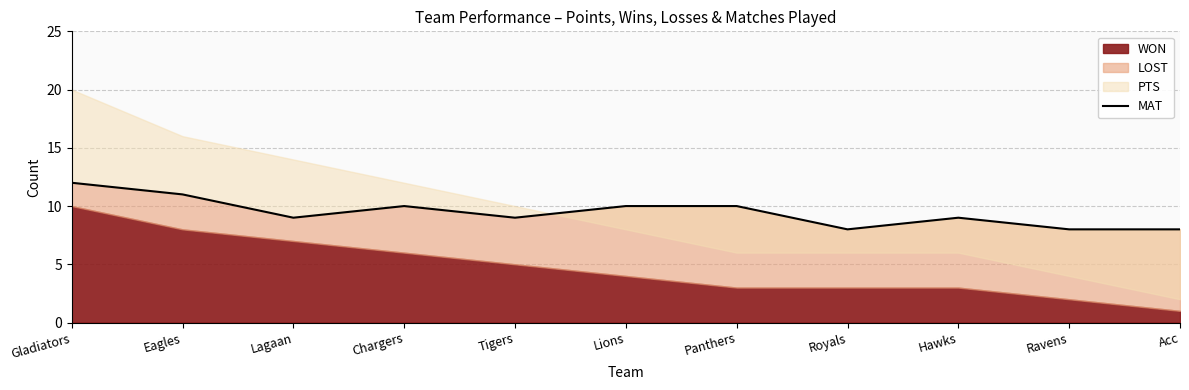

Count the values in the range 8 to 10.

9